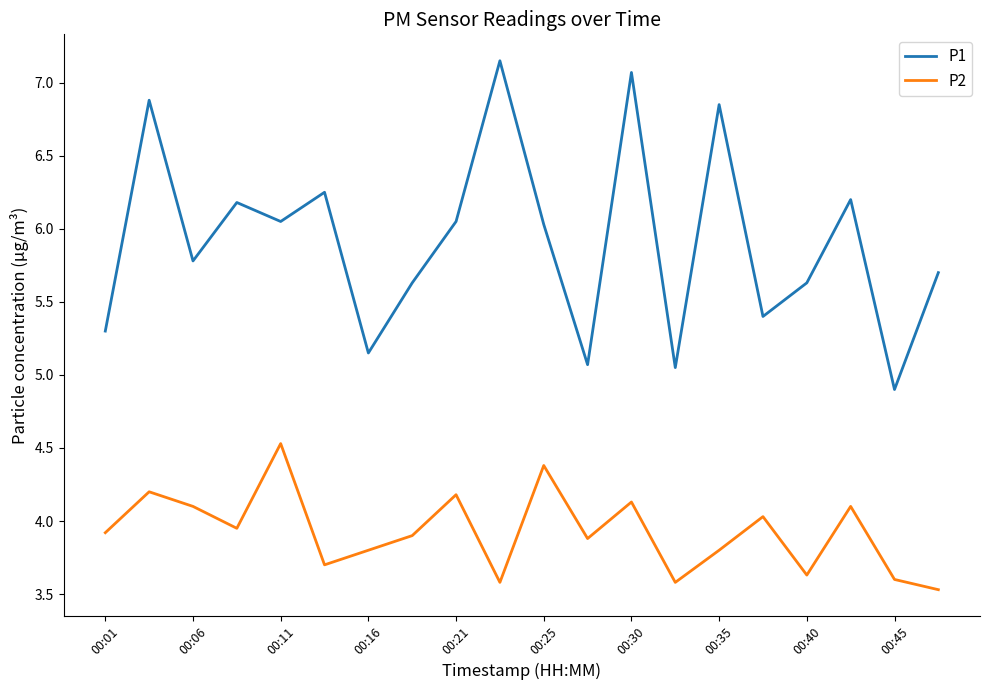

Rank the series by their maximum value, from lowest to highest.

P2, P1